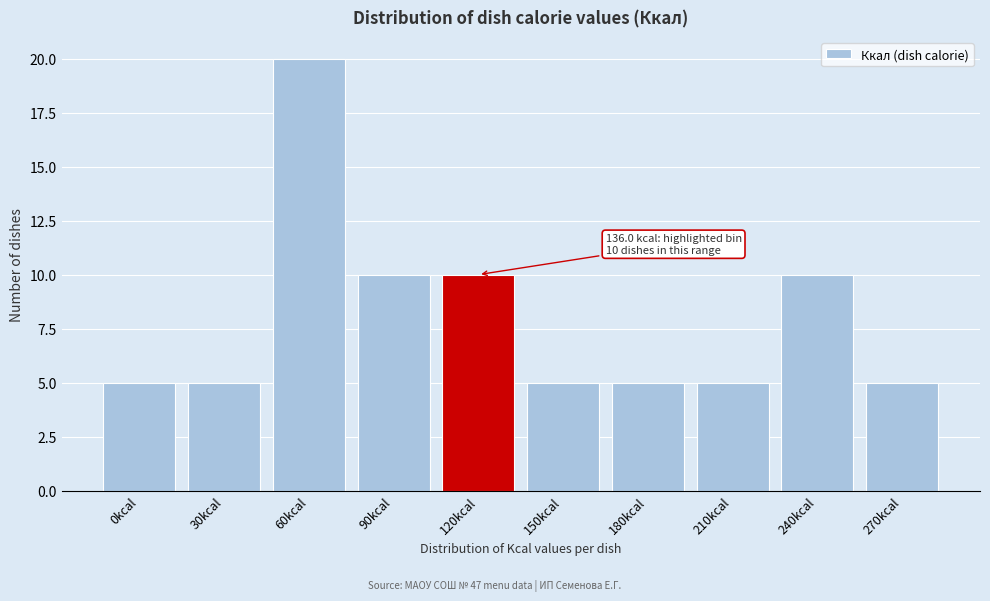

Reading left to right, transcribe all the data shown in this chart.

5	5	20	10	10	5	5	5	10	5